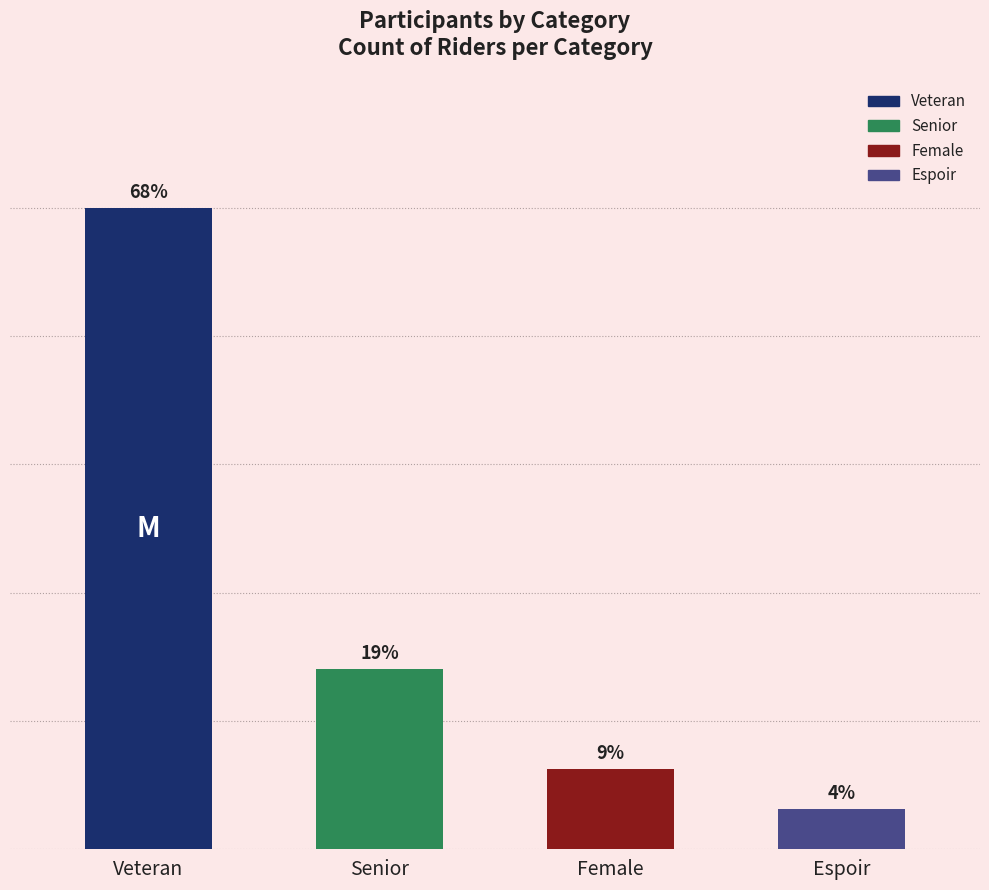

Which has a higher value, Veteran or Espoir?

Veteran